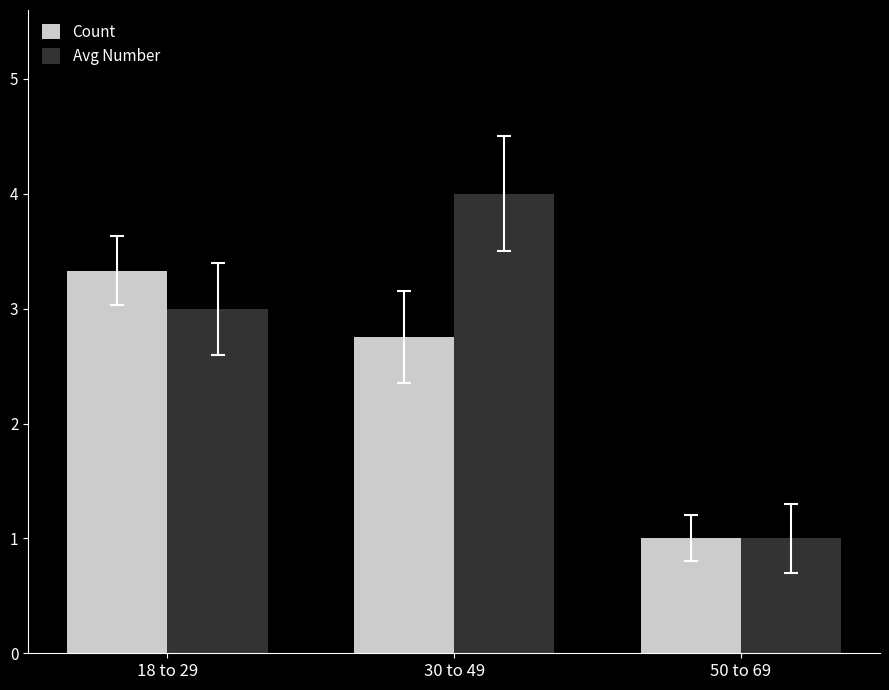

Which label corresponds to the smallest value in the chart?

50 to 69